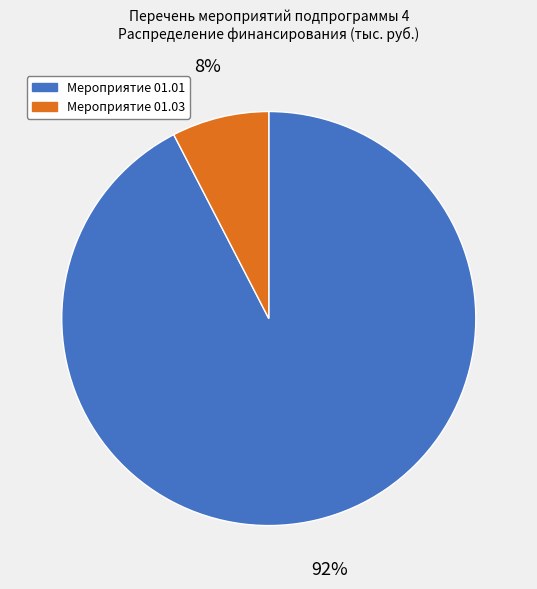

Is there any slice that represents more than half of the pie?

Yes